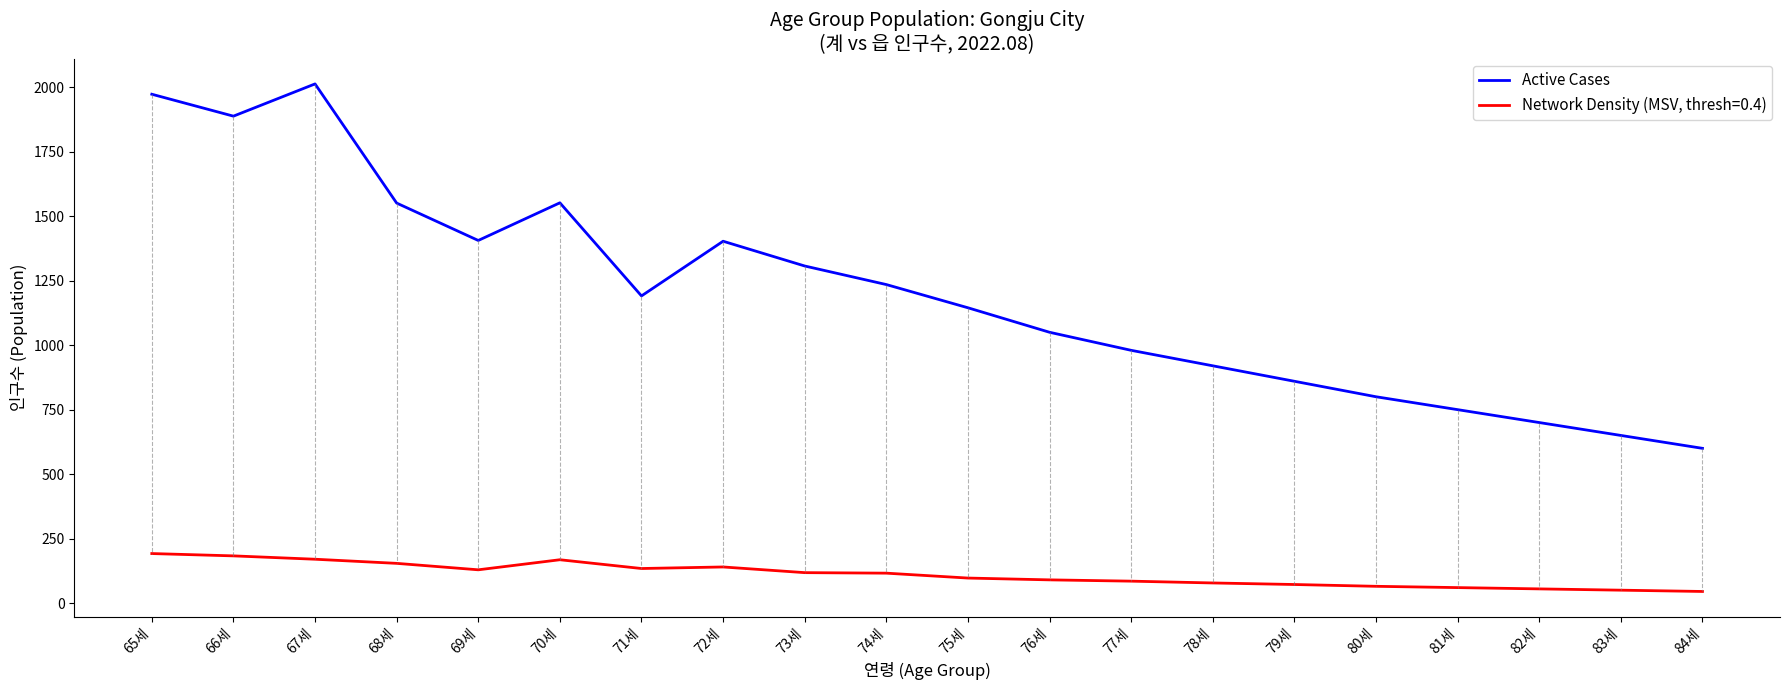

True or false: Network Density (MSV, thresh=0.4) and Active Cases cross at least once.

False